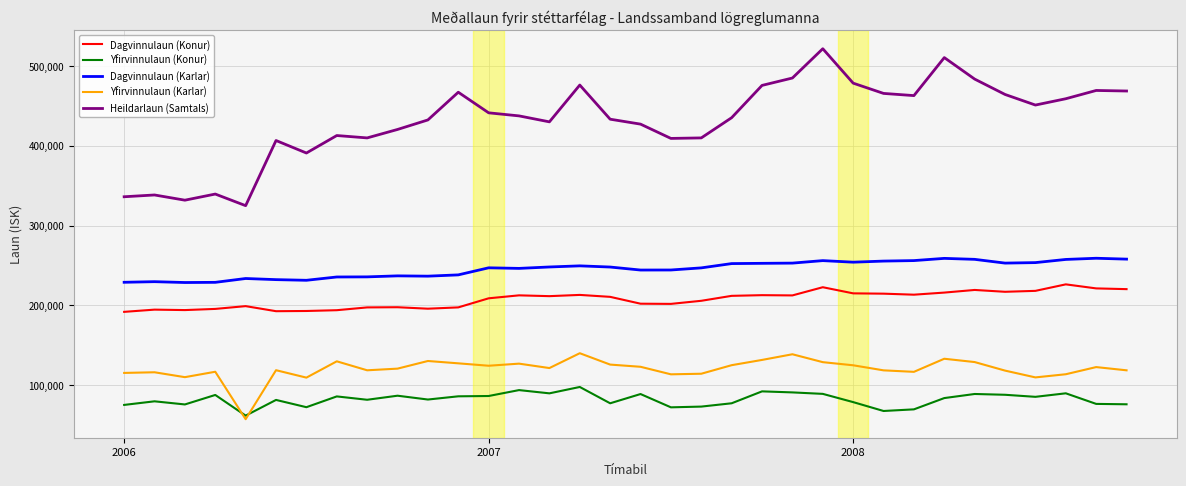

Which series has the widest spread of values?

Heildarlaun (Samtals)